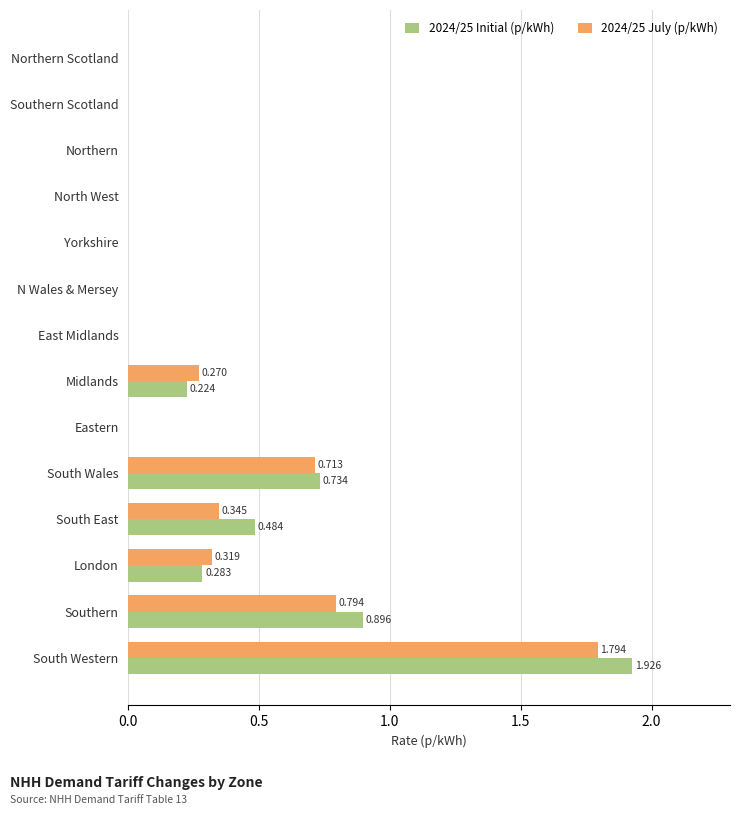

Count the number of data series in this chart.

2